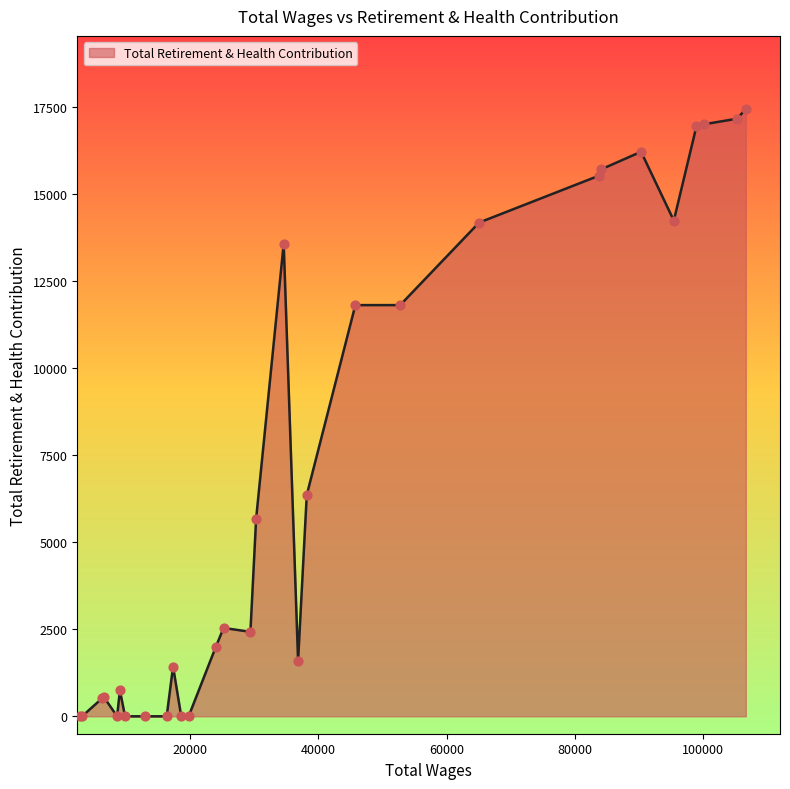

What is the greatest value displayed?

17441